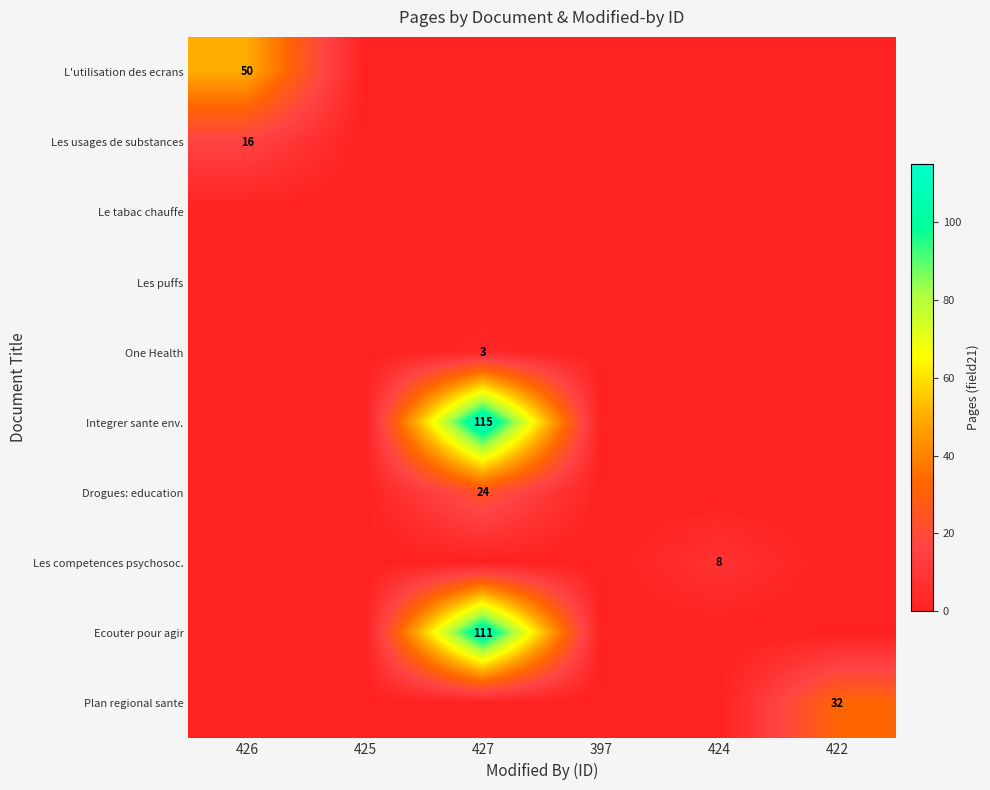

The value of Les usages de substances at 426 is 16. True or false?

True